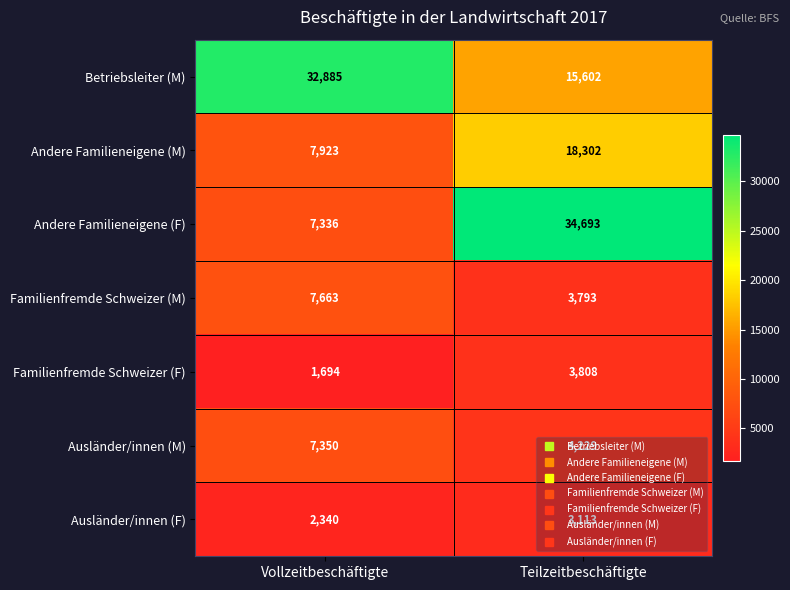

What is the approximate value of Andere Familieneigene (F) at Vollzeitbeschäftigte, to the nearest 10?

7340